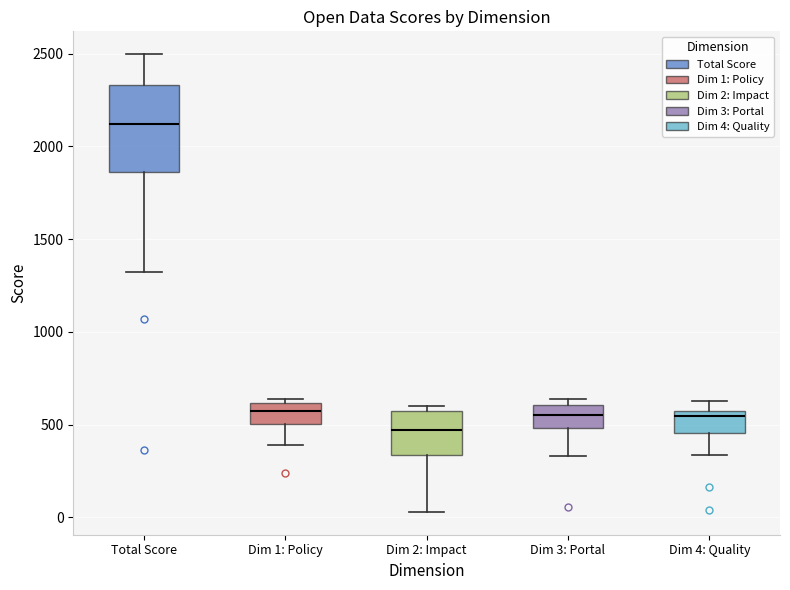

Reading left to right, transcribe this box plot: for each box, give where its median line is, the range the box spans, and where its two whiskers end, as read against the y-axis. The values are not printed on the chart, so give them approximately, as read against the axis.

Total Score: median 2100, box 1850 to 2350, whiskers 1300 to 2500
Dim 1: Policy: median 550, box 500 to 600, whiskers 400 to 650
Dim 2: Impact: median 450, box 350 to 550, whiskers 50 to 600
Dim 3: Portal: median 550, box 500 to 600, whiskers 350 to 650
Dim 4: Quality: median 550 (just below the box's upper edge), box 450 to 550, whiskers 350 to 650